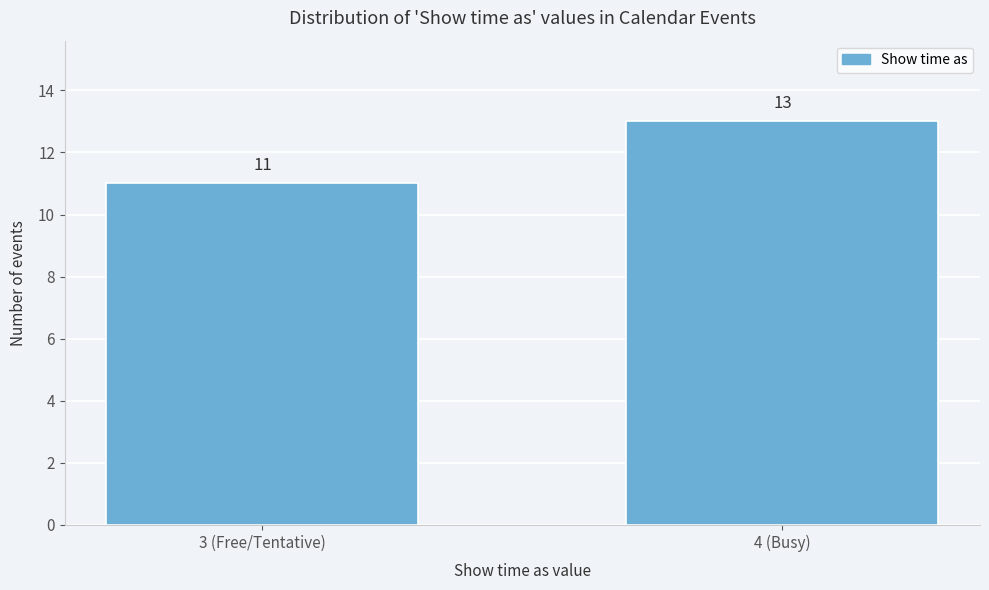

Reading left to right, what are all the values shown in this chart?

3 (Free/Tentative)=11	4 (Busy)=13